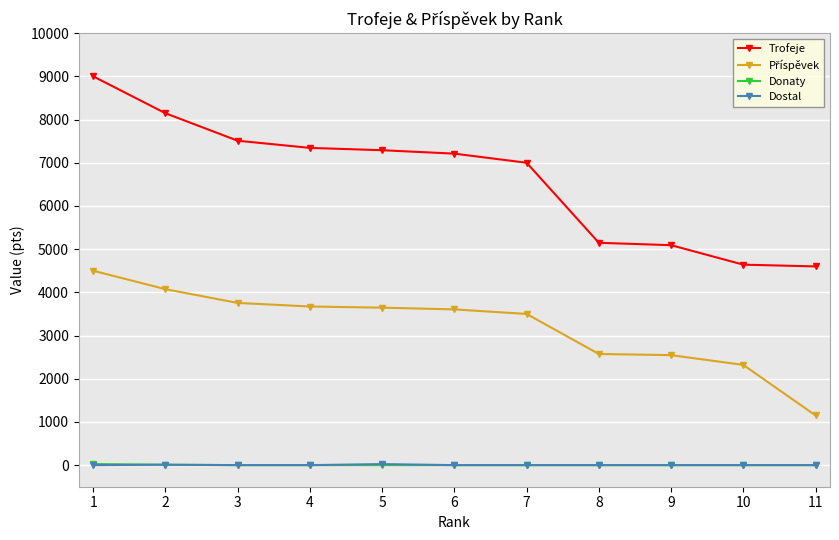

What is the maximum value shown in the chart?

9000